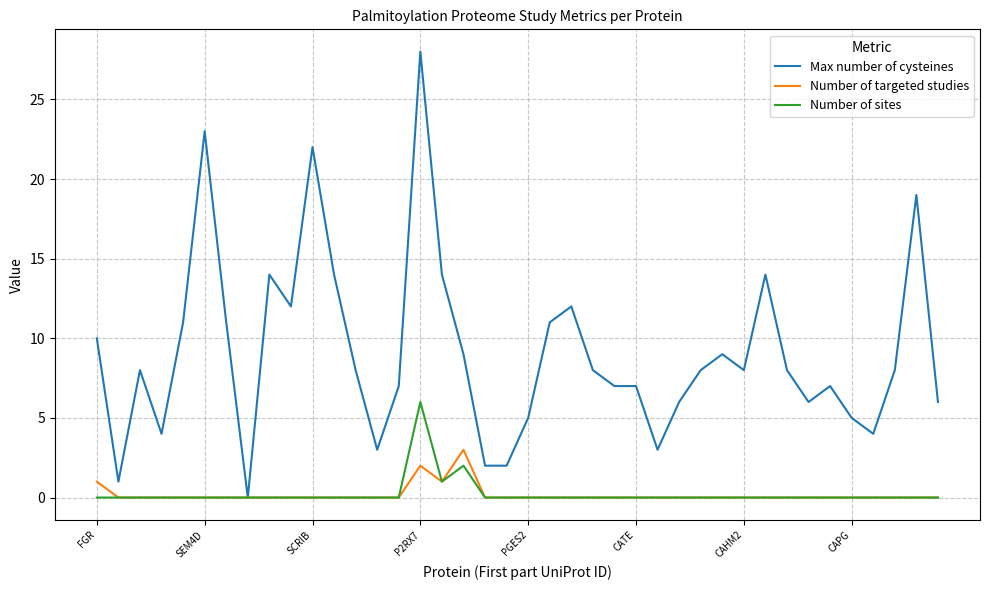

Rank the series by their maximum value, from highest to lowest.

Max number of cysteines, Number of sites, Number of targeted studies